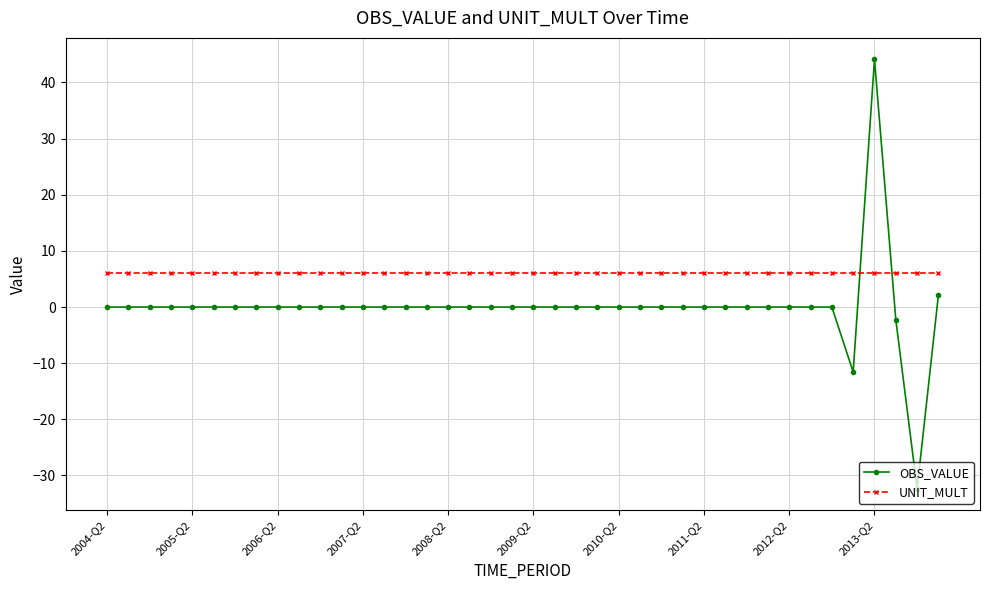

What is the value of the UNIT_MULT point at the 24th from the left?

6.0